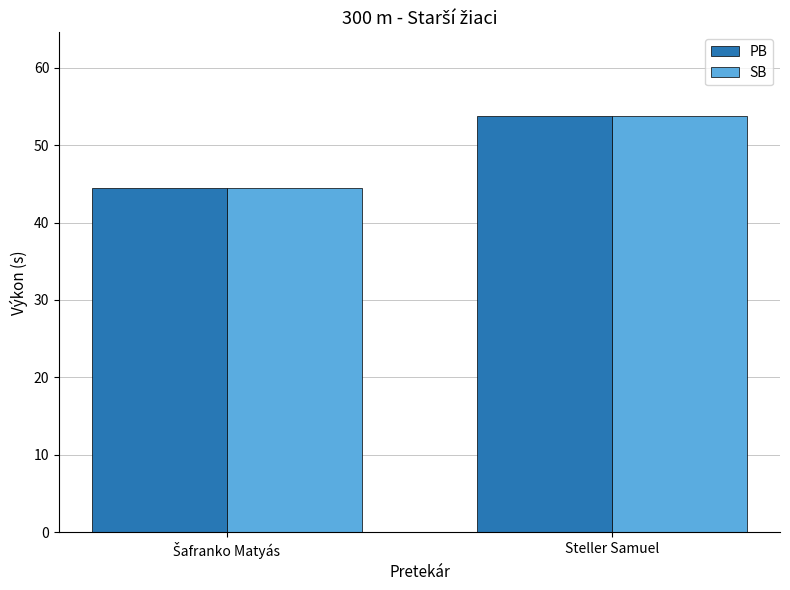

What is the average value of the PB series?

49.1